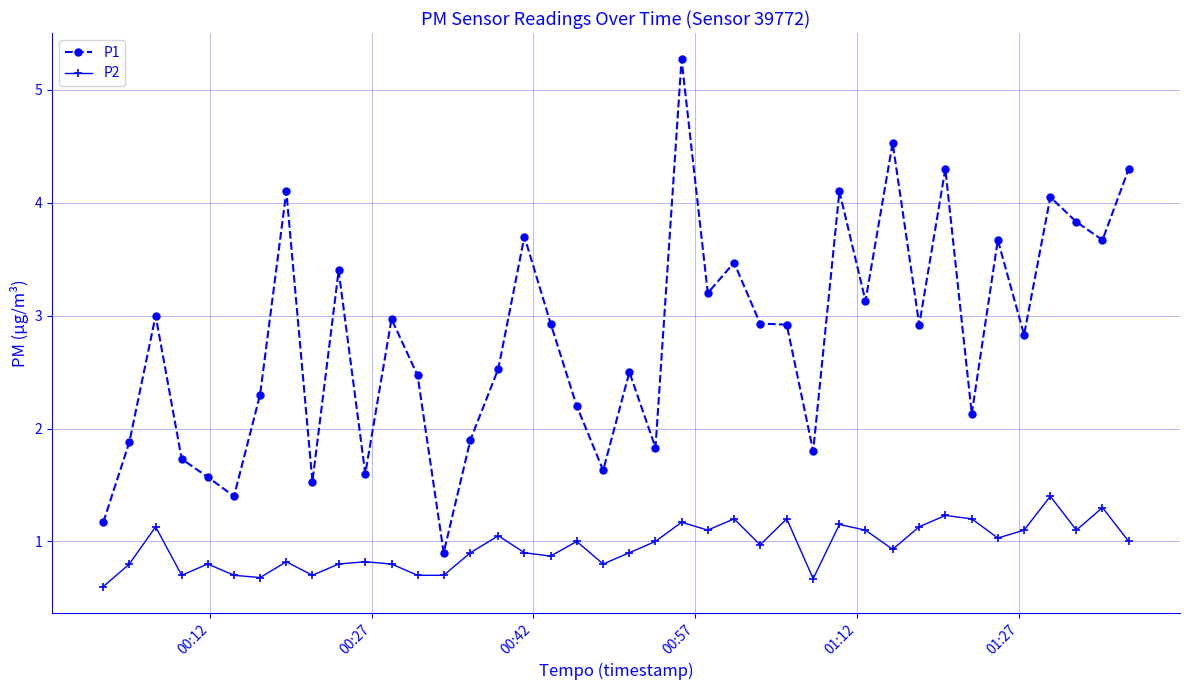

True or false: P2 and P1 cross at least once.

False